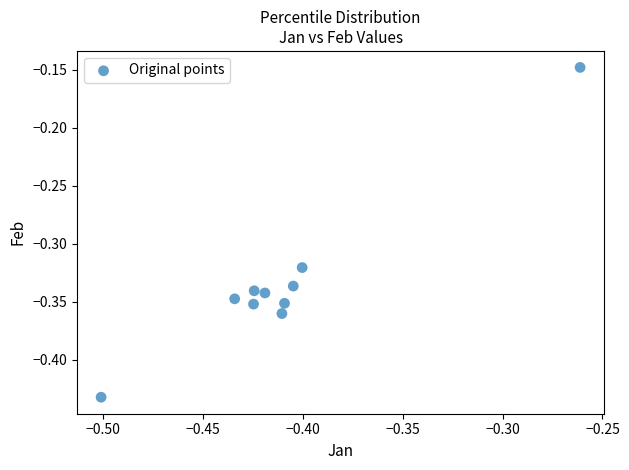

What is the range of Y values (max minus min)?

0.3